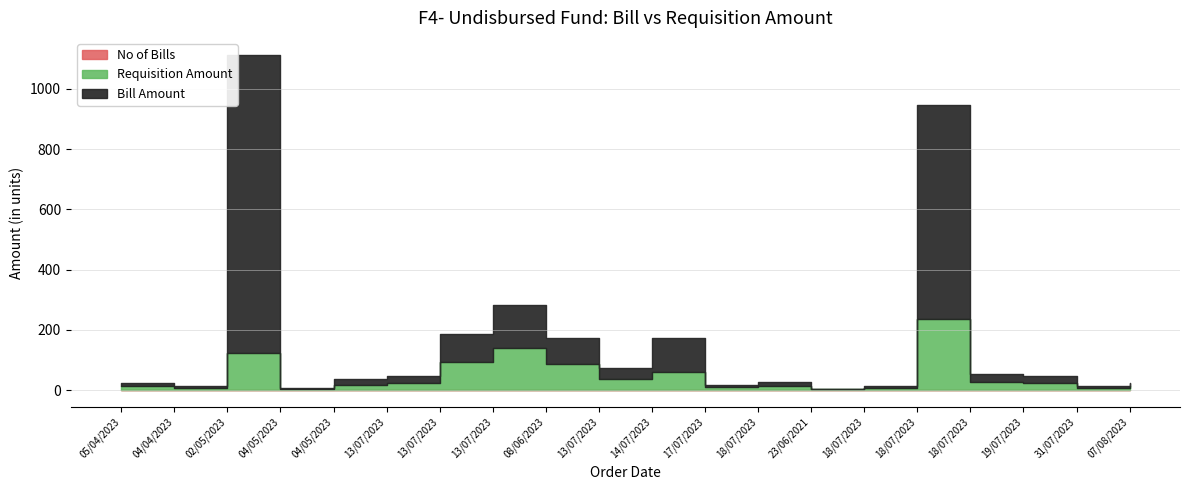

What are all the series names shown in the legend?

Bill Amount, Requisition Amount, No of Bills